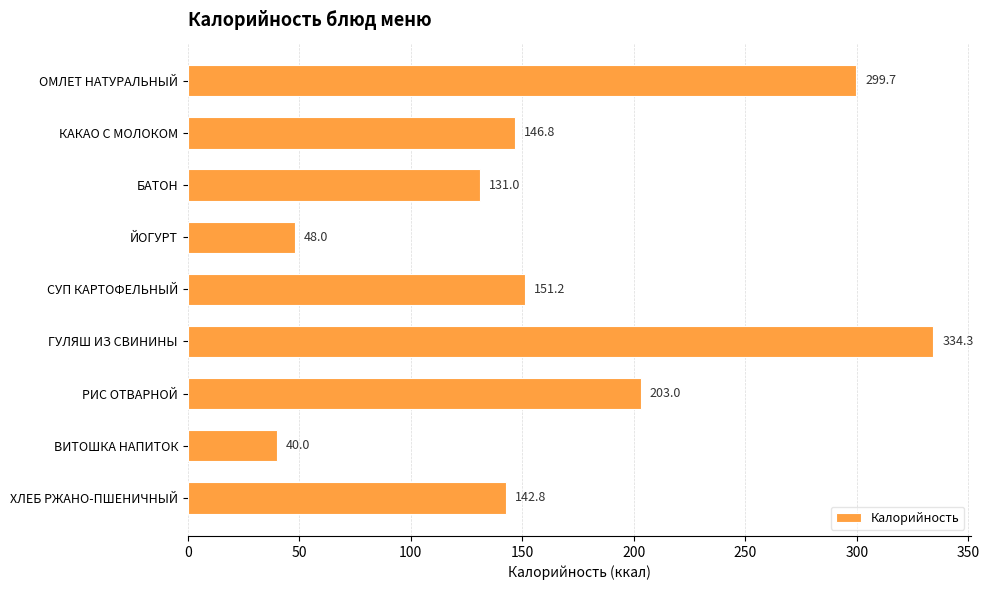

List the labels in order of value, smallest first.

ВИТОШКА НАПИТОК, ЙОГУРТ, БАТОН, ХЛЕБ РЖАНО-ПШЕНИЧНЫЙ, КАКАО С МОЛОКОМ, СУП КАРТОФЕЛЬНЫЙ, РИС ОТВАРНОЙ, ОМЛЕТ НАТУРАЛЬНЫЙ, ГУЛЯШ ИЗ СВИНИНЫ